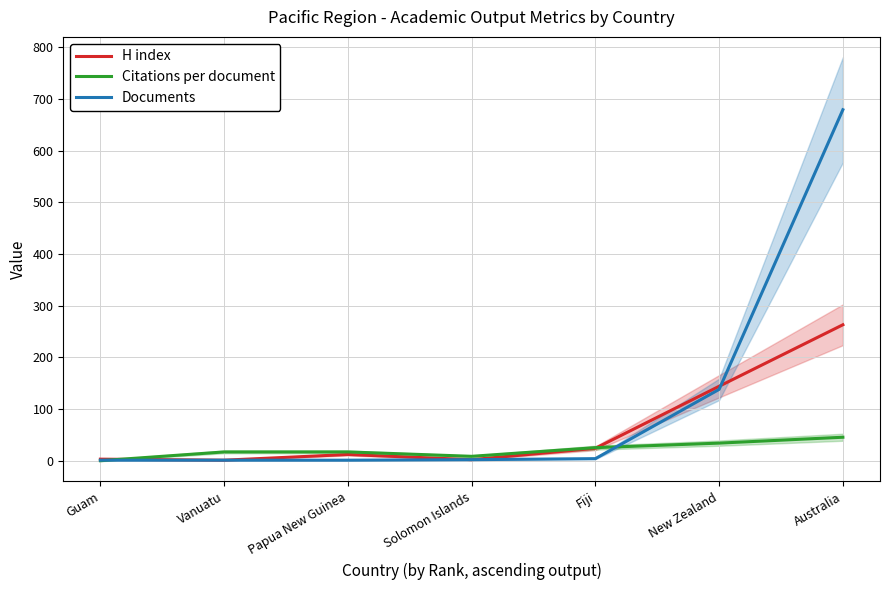

Is it true that H index equals 3.0 at Guam?

True